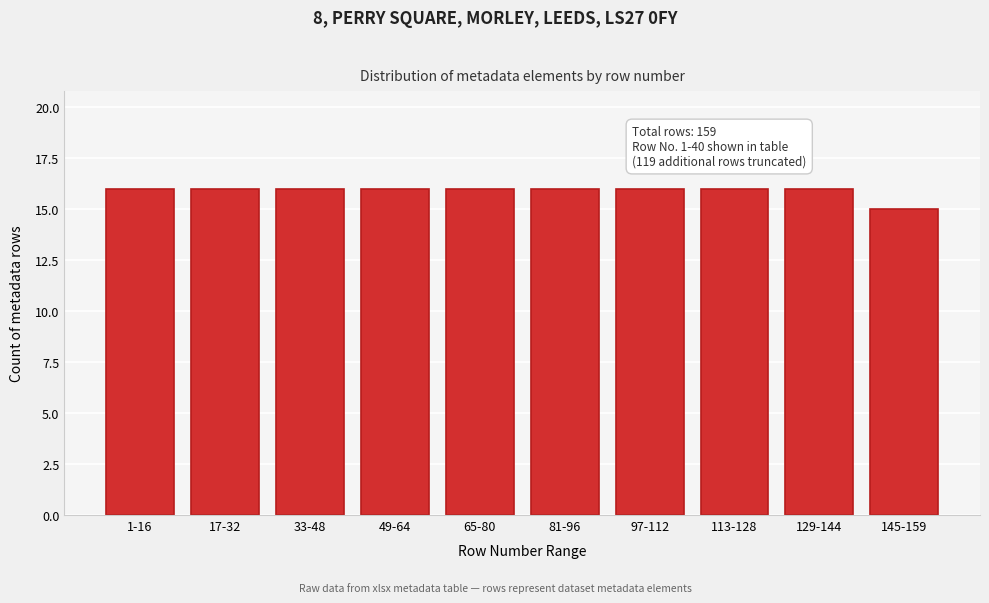

Reading right to left, what are all the values shown in this chart?

15	16	16	16	16	16	16	16	16	16